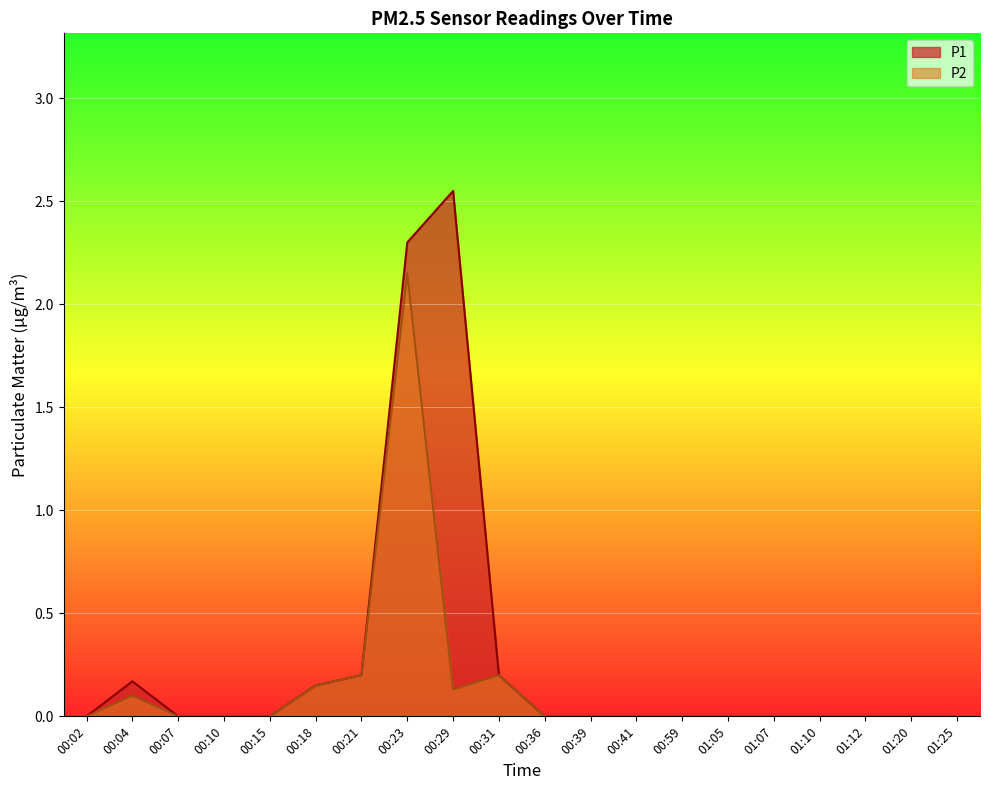

At 01:20, list the series in order from largest to smallest.

P1, P2